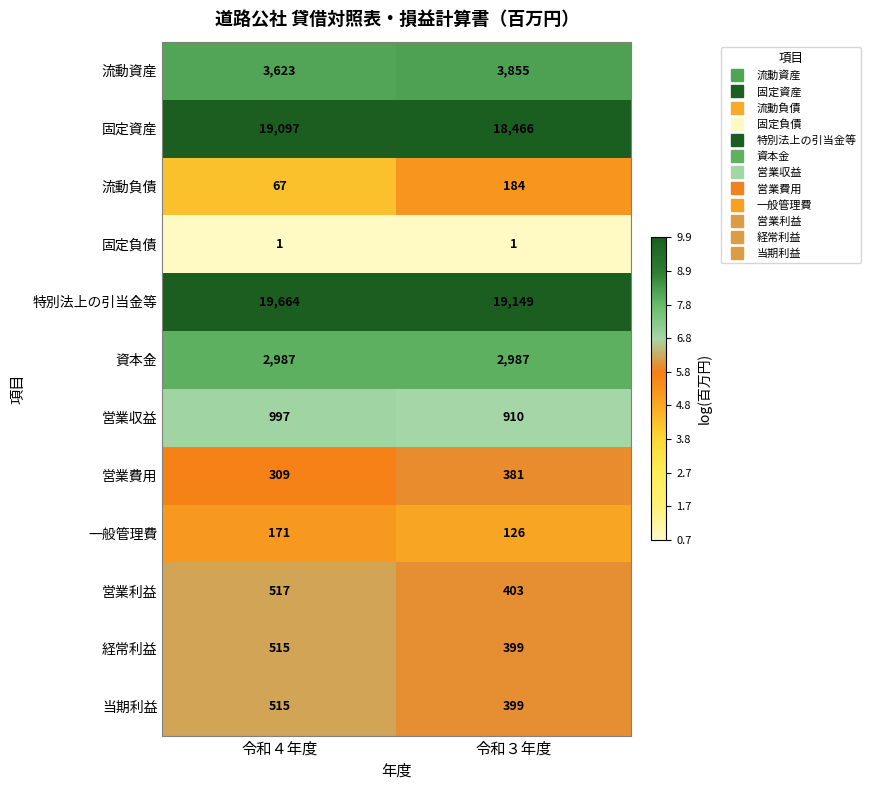

The 流動資産 series shows 5750 at 令和４年度. True or false?

False